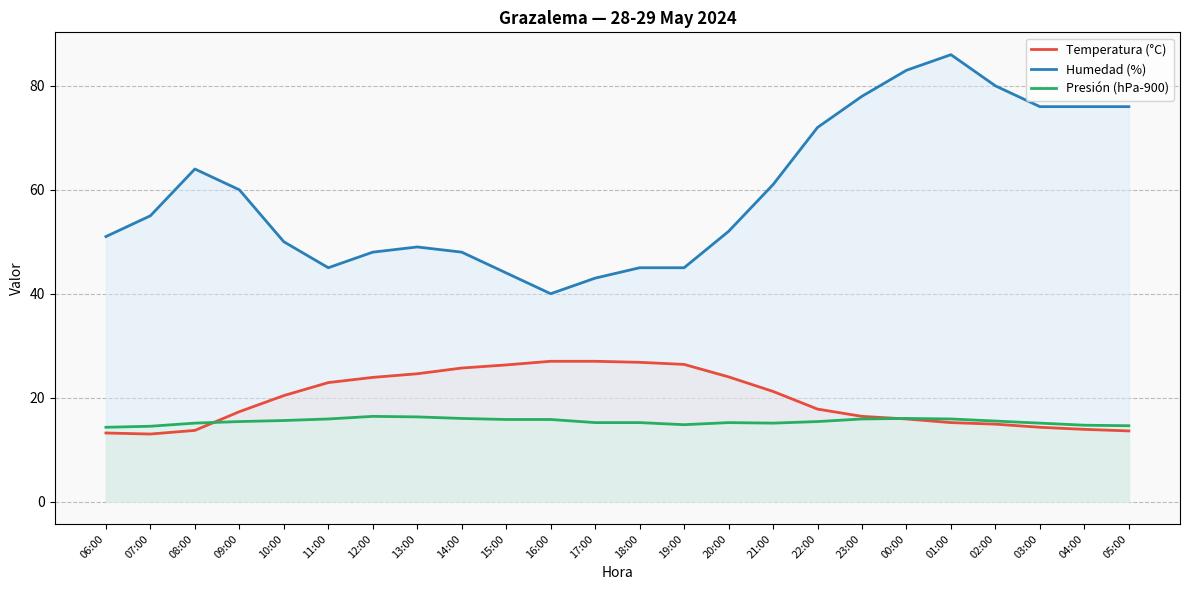

At which label is Humedad (%) closest to 63?

08:00